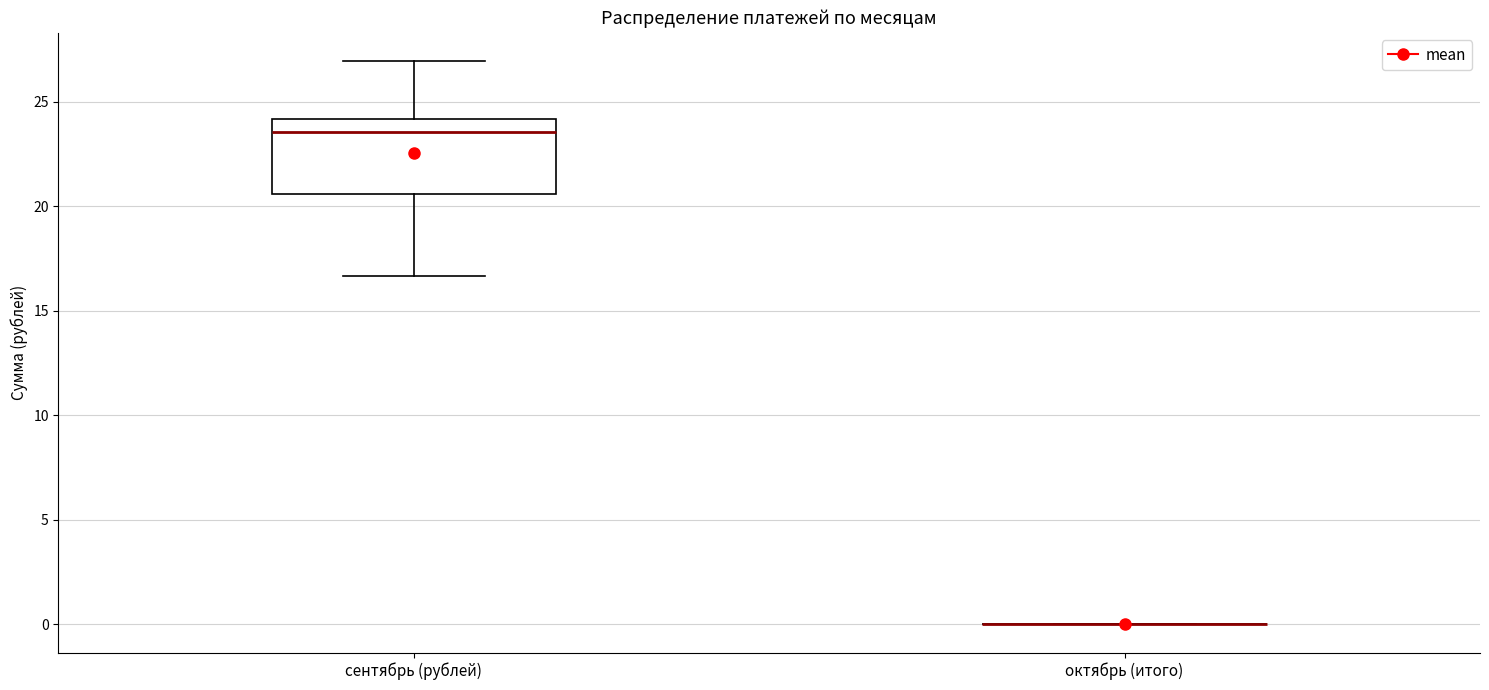

Comparing the boxes themselves (not the whiskers), which one is the tallest?

сентябрь (рублей)